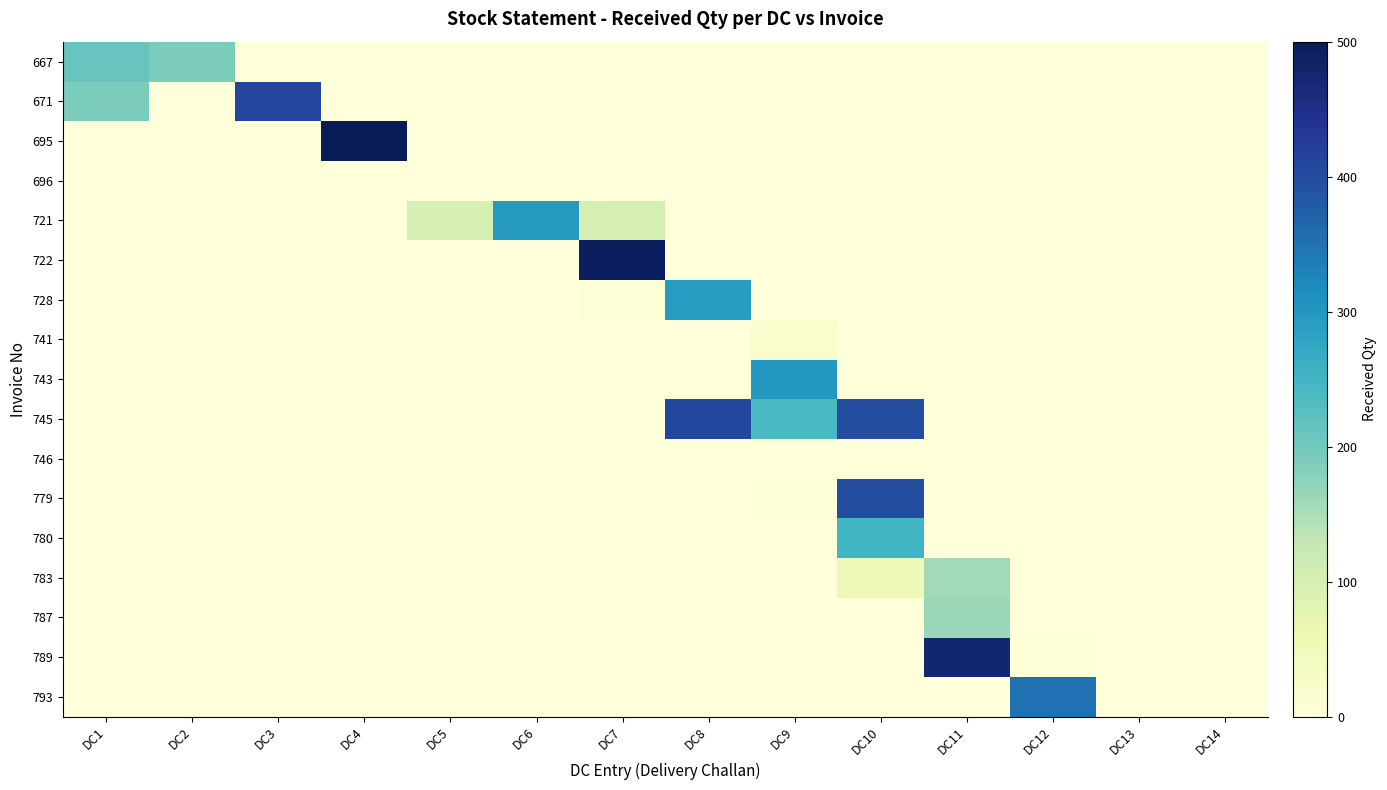

Count the number of data series in this chart.

17